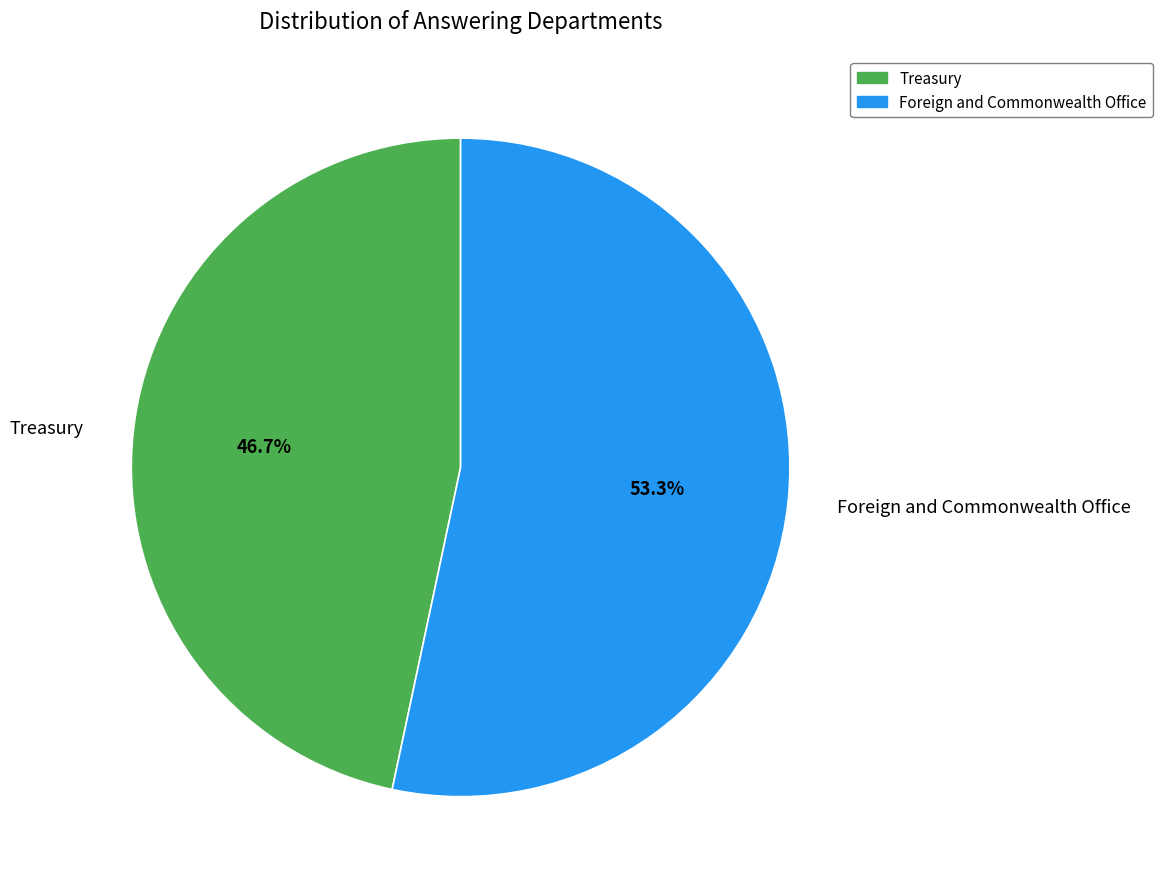

True or false: Foreign and Commonwealth Office accounts for 43% of the total.

False